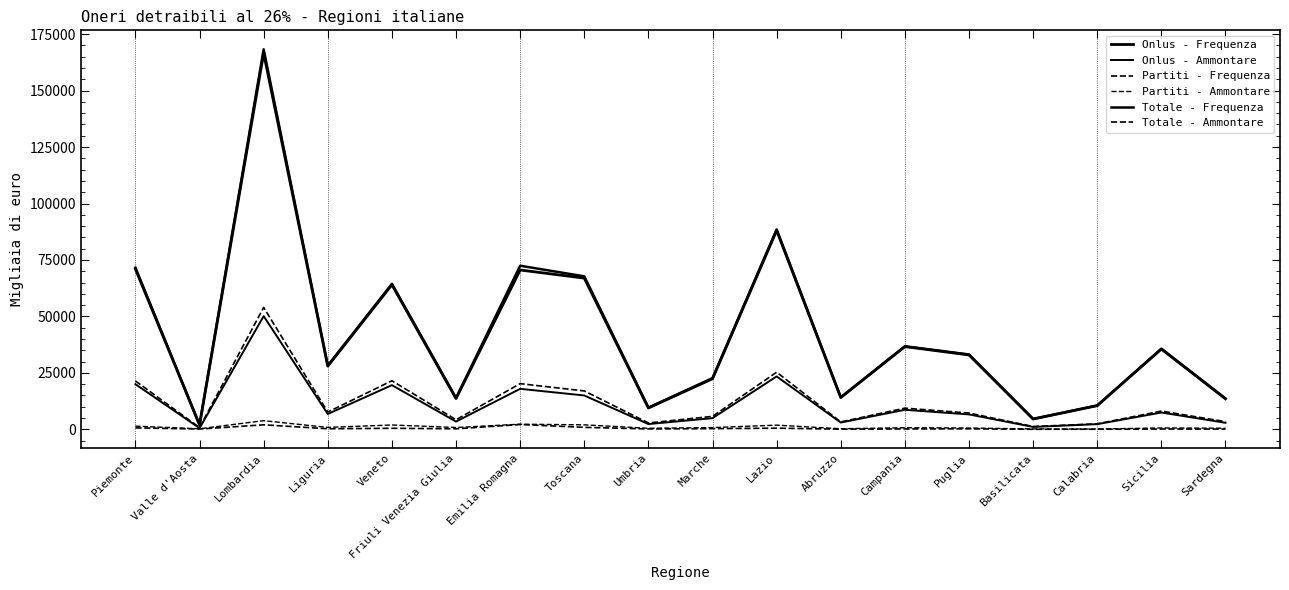

The Partiti - Frequenza series shows 459 at Friuli Venezia Giulia. True or false?

False